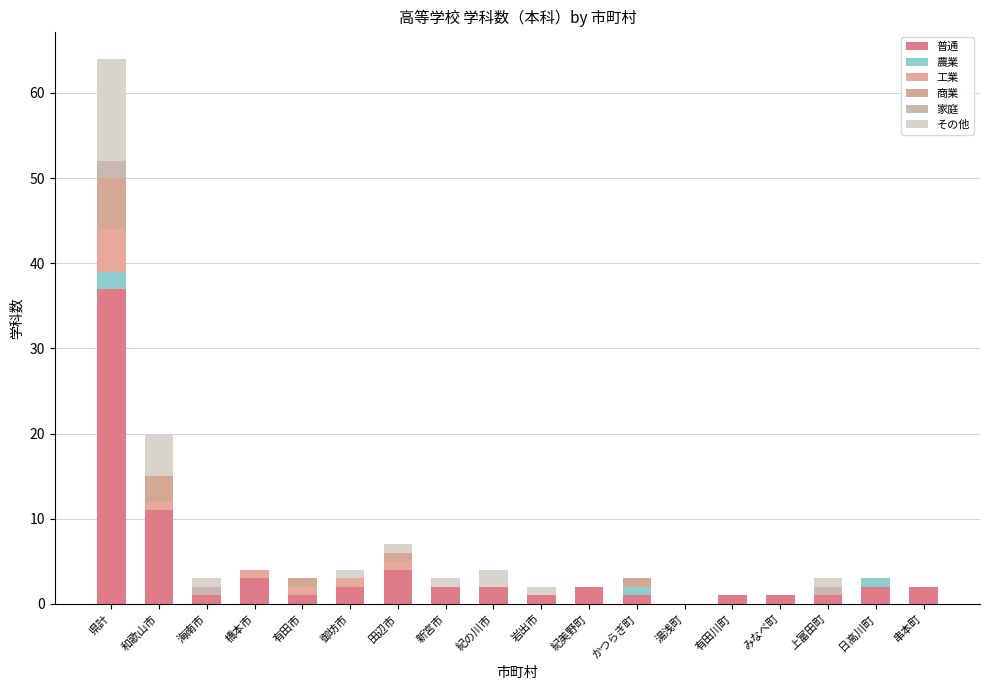

Count the number of data series in this chart.

6